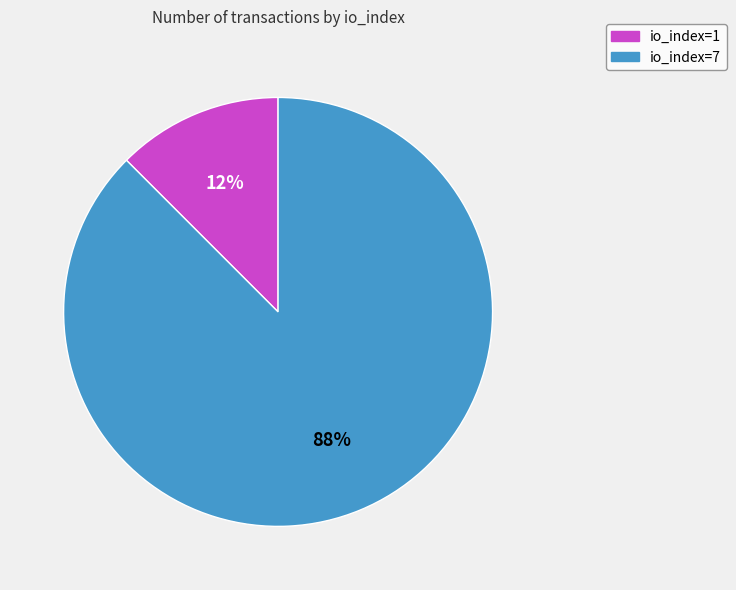

To the nearest percent, what is the combined percentage of io_index=1 and io_index=7?

100%